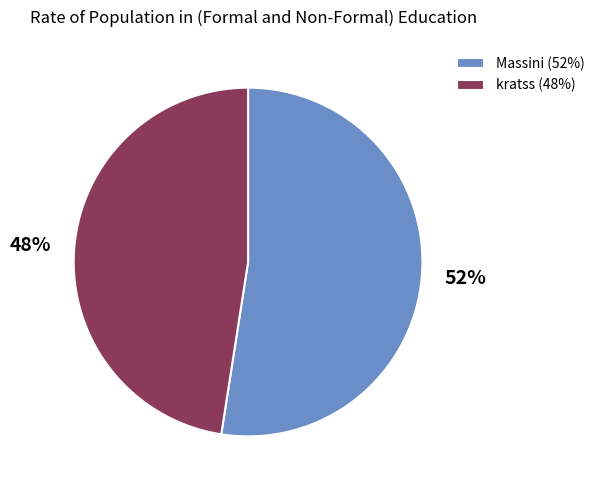

Is the sum of Massini (52%) and kratss (48%) greater than half?

Yes